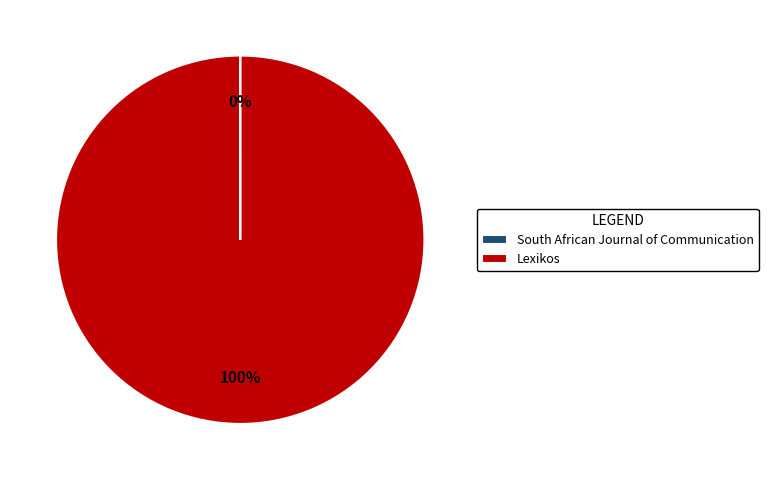

Is it true that Lexikos is 100% of the pie?

True